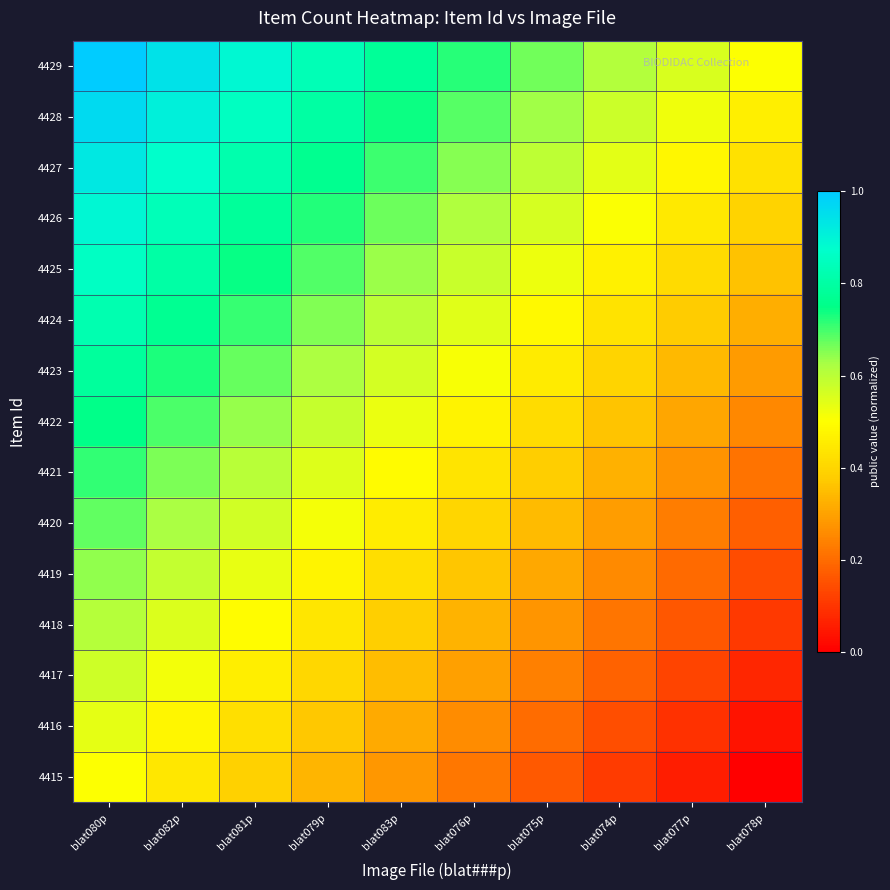

Reading left to right, list all the values displayed in this chart.

4429: blat080p=1.0	blat082p=0.9	blat081p=0.9	blat079p=0.8	blat083p=0.8	blat076p=0.7	blat075p=0.7	blat074p=0.6	blat077p=0.6	blat078p=0.5
4428: blat080p=1.0	blat082p=0.9	blat081p=0.9	blat079p=0.8	blat083p=0.7	blat076p=0.7	blat075p=0.6	blat074p=0.6	blat077p=0.5	blat078p=0.5
4427: blat080p=0.9	blat082p=0.9	blat081p=0.8	blat079p=0.8	blat083p=0.7	blat076p=0.7	blat075p=0.6	blat074p=0.5	blat077p=0.5	blat078p=0.4
4426: blat080p=0.9	blat082p=0.8	blat081p=0.8	blat079p=0.7	blat083p=0.7	blat076p=0.6	blat075p=0.6	blat074p=0.5	blat077p=0.4	blat078p=0.4
4425: blat080p=0.9	blat082p=0.8	blat081p=0.7	blat079p=0.7	blat083p=0.6	blat076p=0.6	blat075p=0.5	blat074p=0.5	blat077p=0.4	blat078p=0.4
4424: blat080p=0.8	blat082p=0.8	blat081p=0.7	blat079p=0.7	blat083p=0.6	blat076p=0.5	blat075p=0.5	blat074p=0.4	blat077p=0.4	blat078p=0.3
4423: blat080p=0.8	blat082p=0.7	blat081p=0.7	blat079p=0.6	blat083p=0.6	blat076p=0.5	blat075p=0.5	blat074p=0.4	blat077p=0.3	blat078p=0.3
4422: blat080p=0.8	blat082p=0.7	blat081p=0.6	blat079p=0.6	blat083p=0.5	blat076p=0.5	blat075p=0.4	blat074p=0.4	blat077p=0.3	blat078p=0.2
4421: blat080p=0.7	blat082p=0.7	blat081p=0.6	blat079p=0.5	blat083p=0.5	blat076p=0.4	blat075p=0.4	blat074p=0.3	blat077p=0.3	blat078p=0.2
4420: blat080p=0.7	blat082p=0.6	blat081p=0.6	blat079p=0.5	blat083p=0.5	blat076p=0.4	blat075p=0.3	blat074p=0.3	blat077p=0.2	blat078p=0.2
4419: blat080p=0.6	blat082p=0.6	blat081p=0.5	blat079p=0.5	blat083p=0.4	blat076p=0.4	blat075p=0.3	blat074p=0.3	blat077p=0.2	blat078p=0.1
4418: blat080p=0.6	blat082p=0.6	blat081p=0.5	blat079p=0.4	blat083p=0.4	blat076p=0.3	blat075p=0.3	blat074p=0.2	blat077p=0.2	blat078p=0.1
4417: blat080p=0.6	blat082p=0.5	blat081p=0.5	blat079p=0.4	blat083p=0.3	blat076p=0.3	blat075p=0.2	blat074p=0.2	blat077p=0.1	blat078p=0.1
4416: blat080p=0.5	blat082p=0.5	blat081p=0.4	blat079p=0.4	blat083p=0.3	blat076p=0.3	blat075p=0.2	blat074p=0.1	blat077p=0.1	blat078p=0.0
4415: blat080p=0.5	blat082p=0.4	blat081p=0.4	blat079p=0.3	blat083p=0.3	blat076p=0.2	blat075p=0.2	blat074p=0.1	blat077p=0.1	blat078p=0.0